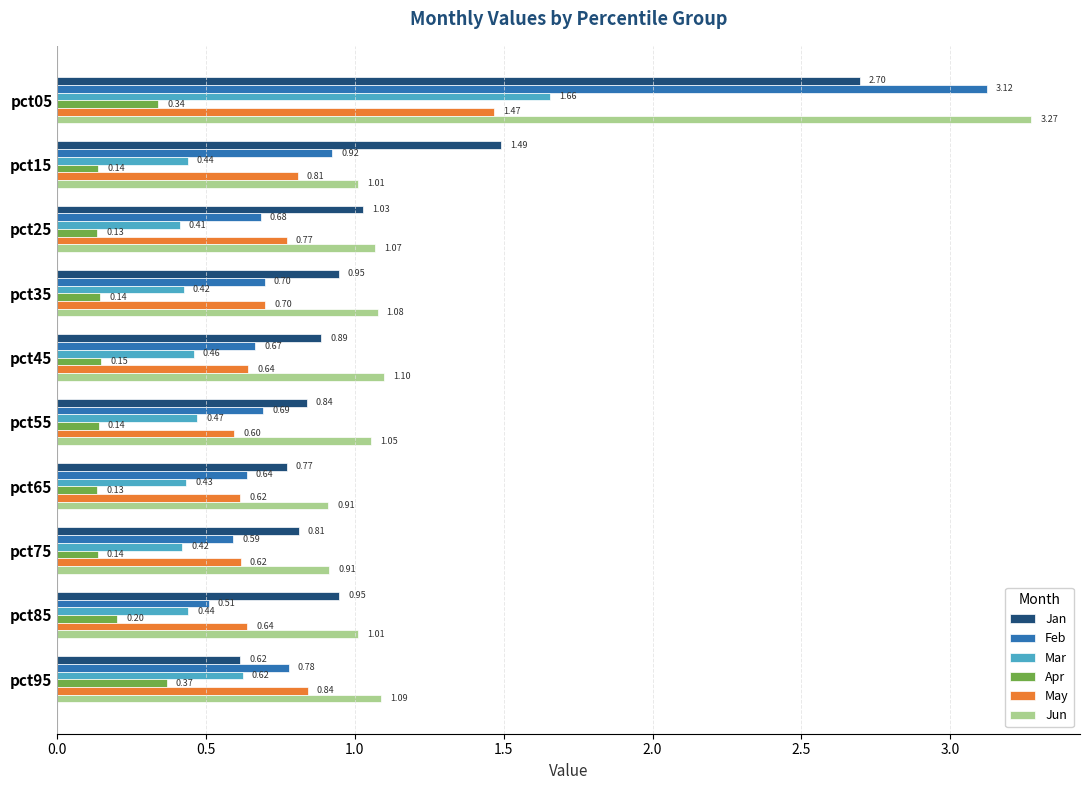

Which series has the largest range (max minus min)?

Feb